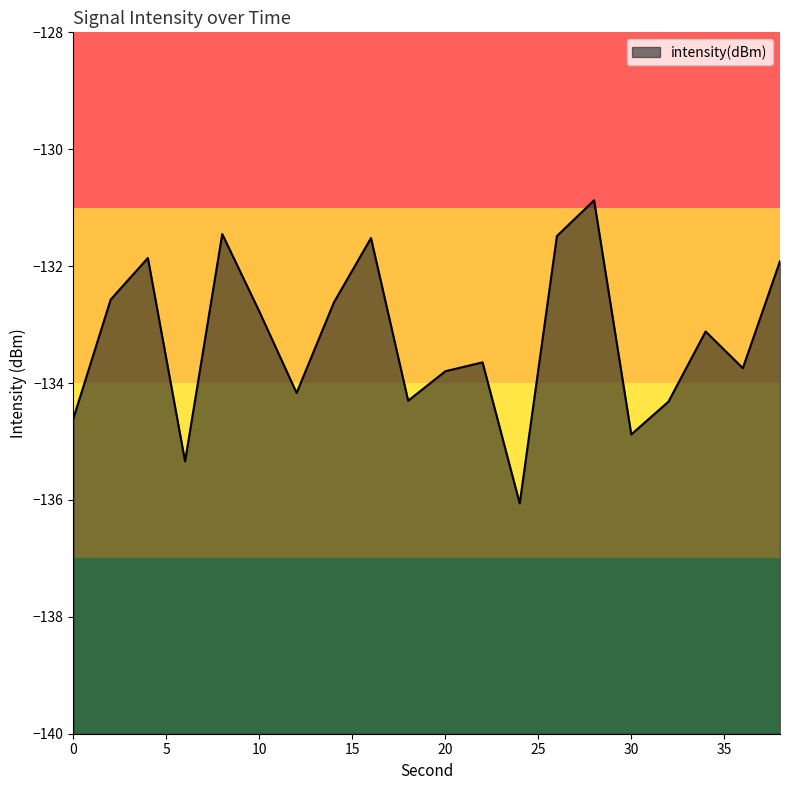

Is it true that the value at 6 is -61.3?

False